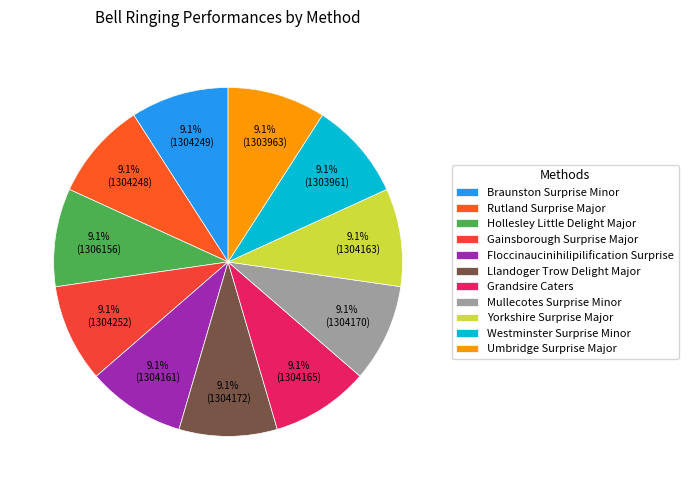

How many slices are in this pie chart?

11